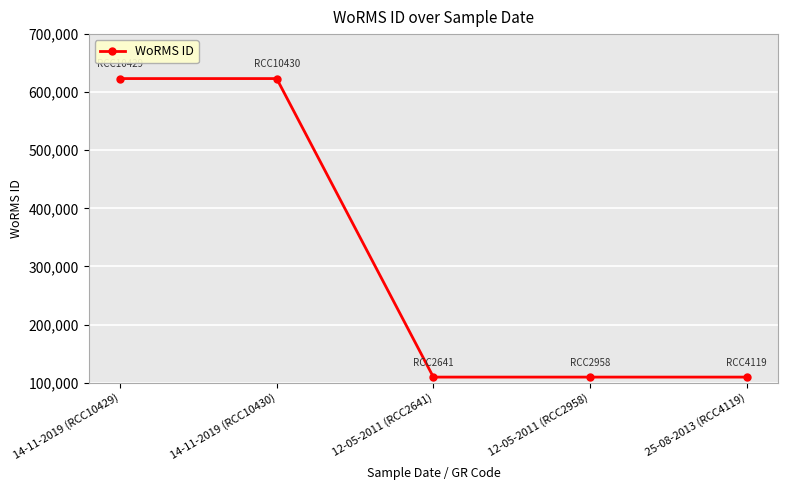

Is it true that the value at 25-08-2013 (RCC4119) is 109545?

True